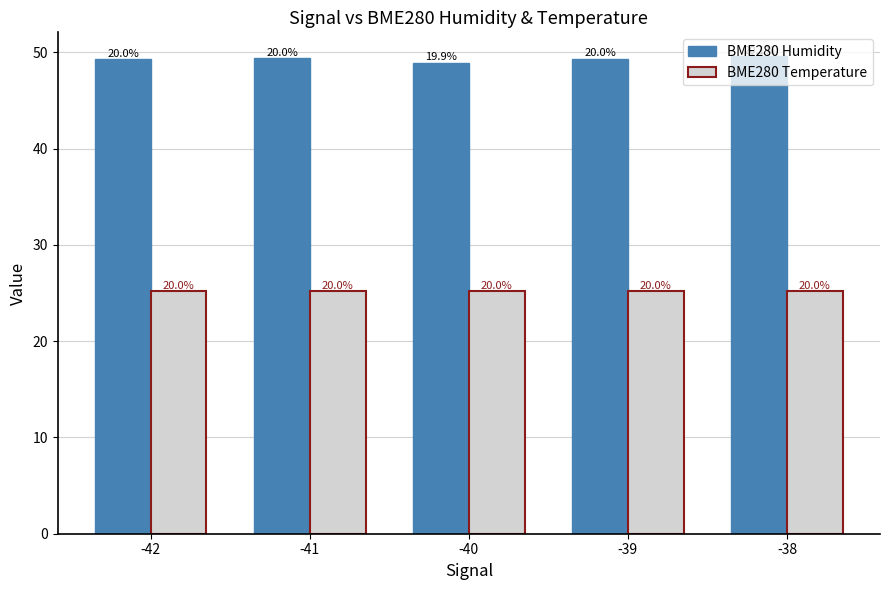

Are the bars grouped side by side (vs. stacked)?

Yes